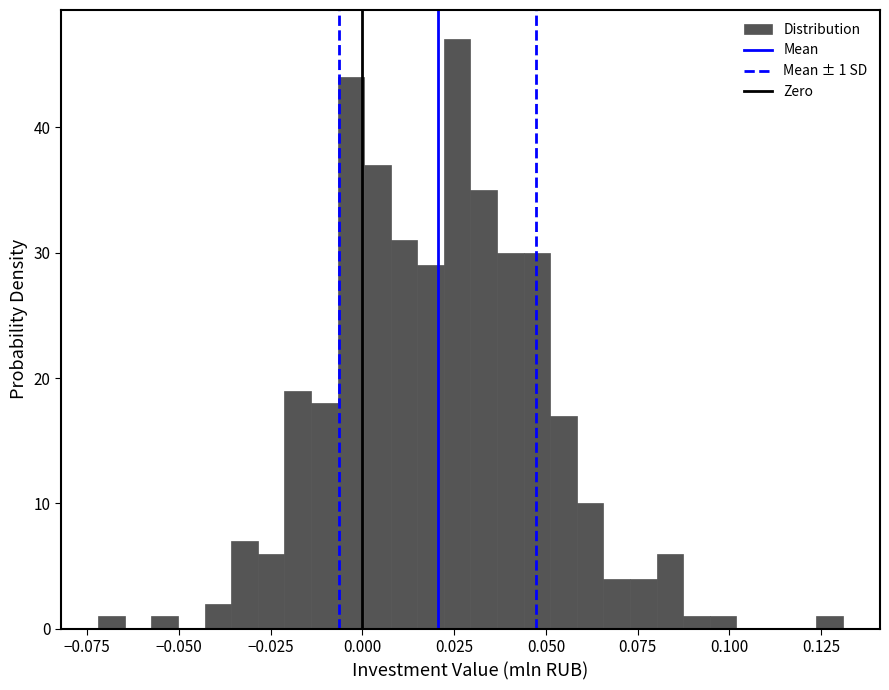

Read against the x-axis, roughly where is the centre of the tallest bar?

0.025